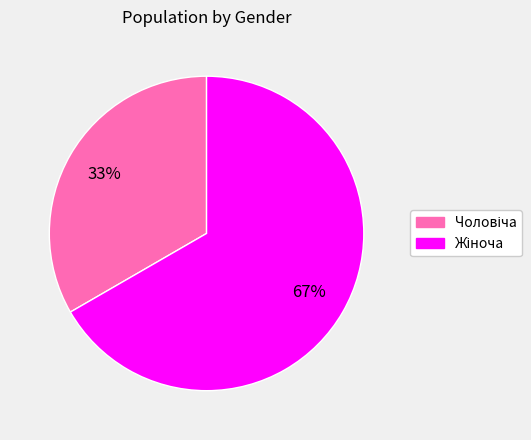

Does any single category account for the majority?

Yes